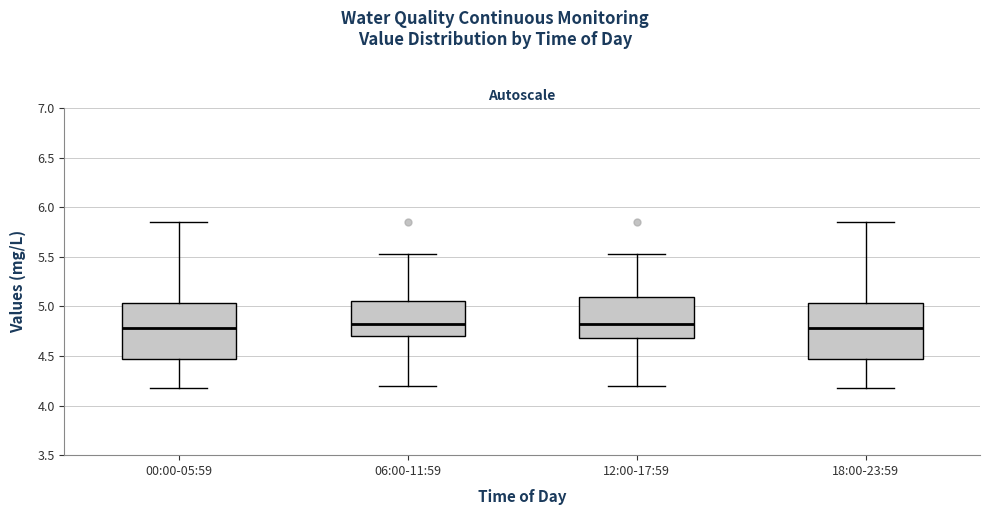

Reading left to right, read every box against the y-axis: the position of its median line, the range the box covers, and the ends of its whiskers. The values are not printed on the chart, so give them approximately, as read against the axis.

00:00-05:59: median 4.80, box 4.45 to 5.05, whiskers 4.20 to 5.85
06:00-11:59: median 4.80, box 4.70 to 5.05, whiskers 4.20 to 5.55
12:00-17:59: median 4.80, box 4.70 to 5.10, whiskers 4.20 to 5.55
18:00-23:59: median 4.80, box 4.45 to 5.05, whiskers 4.20 to 5.85